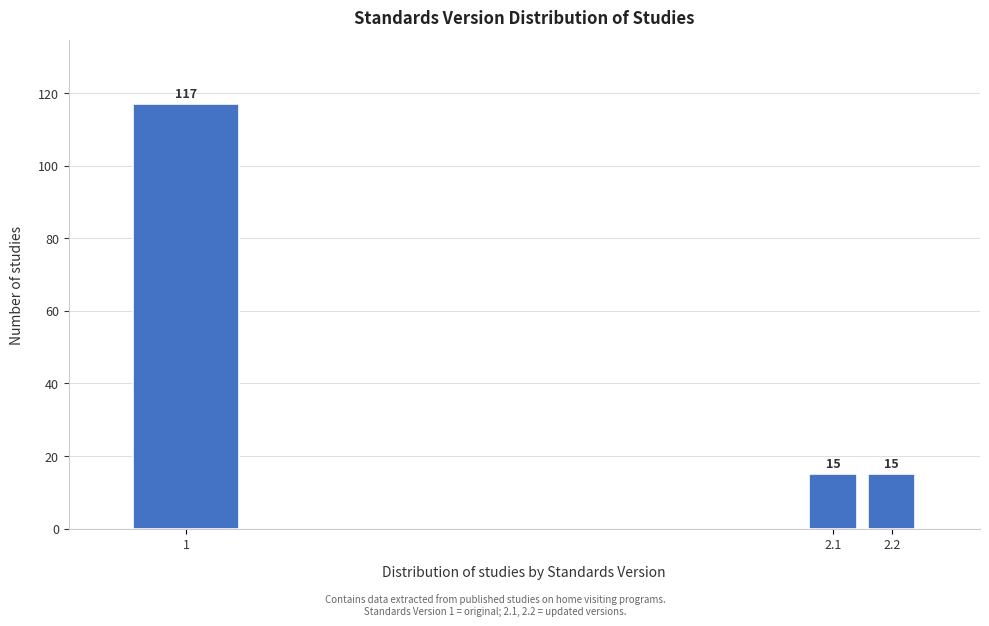

Reading left to right, transcribe all the data shown in this chart.

1=117	2.1=15	2.2=15